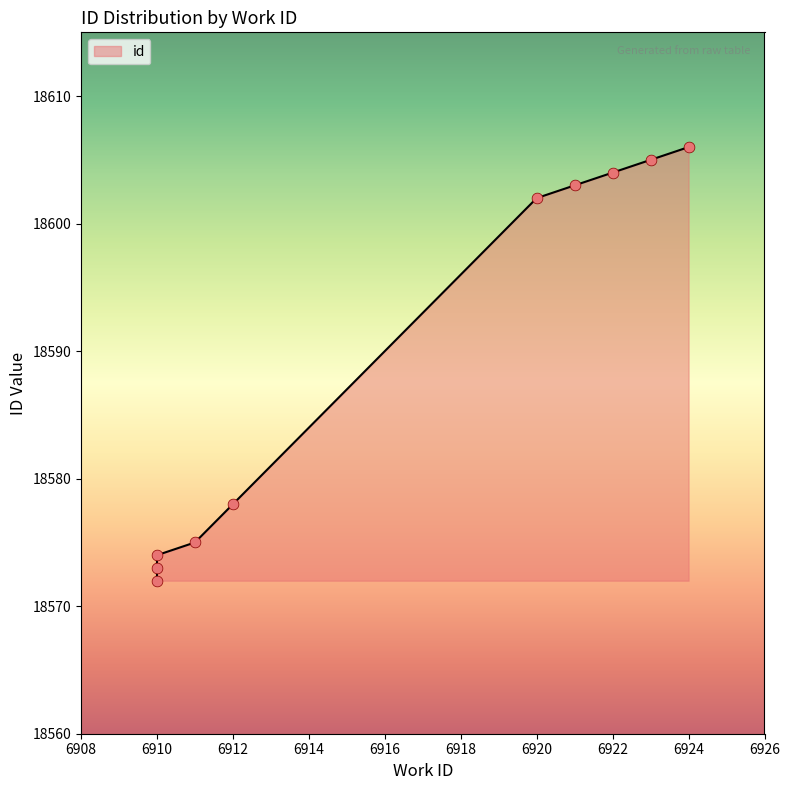

What is the change in value from 6910 to 6921?

+31